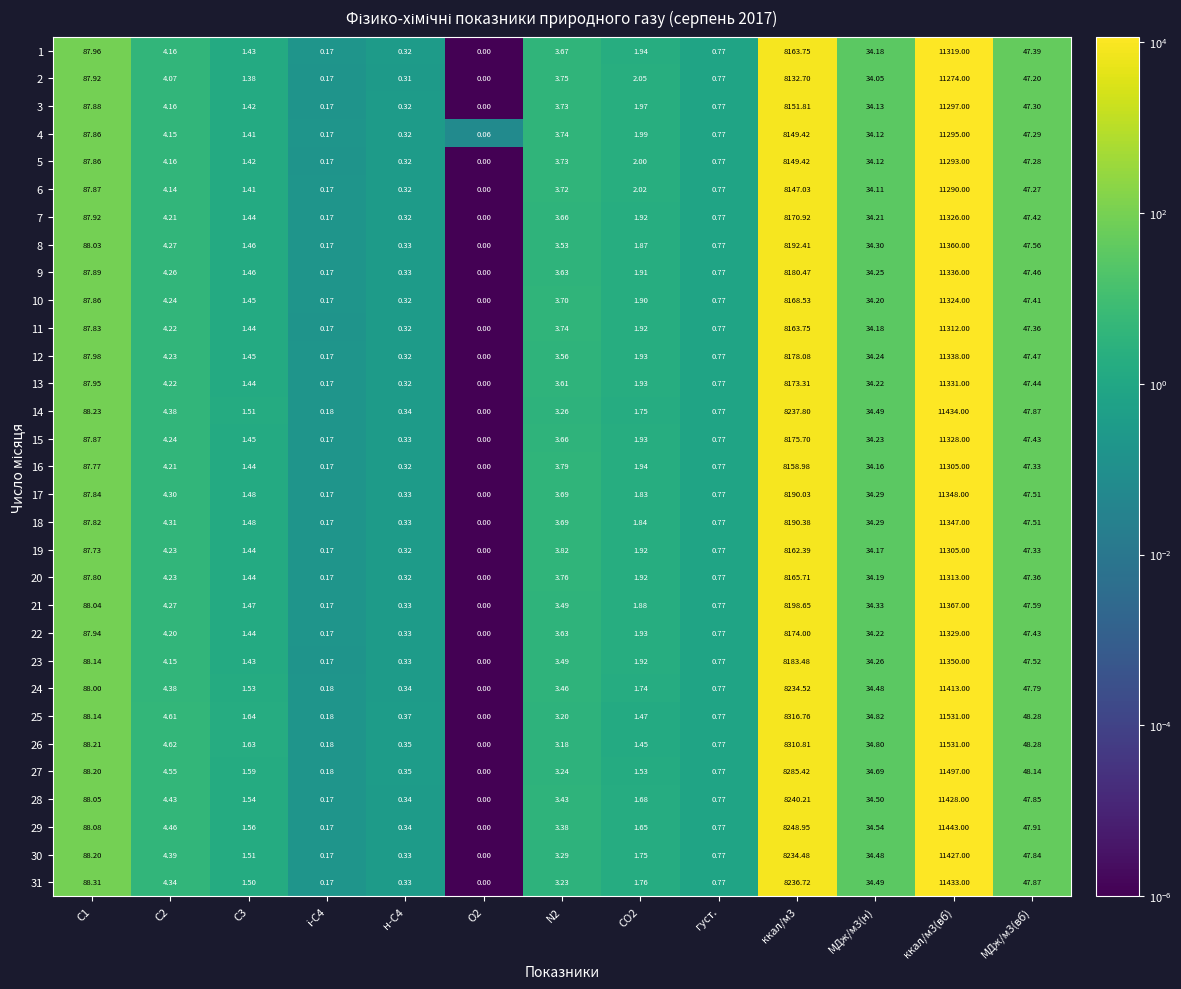

Is the value of 24 at МДж/м3(н) greater than the value of 18 at н-С4?

Yes